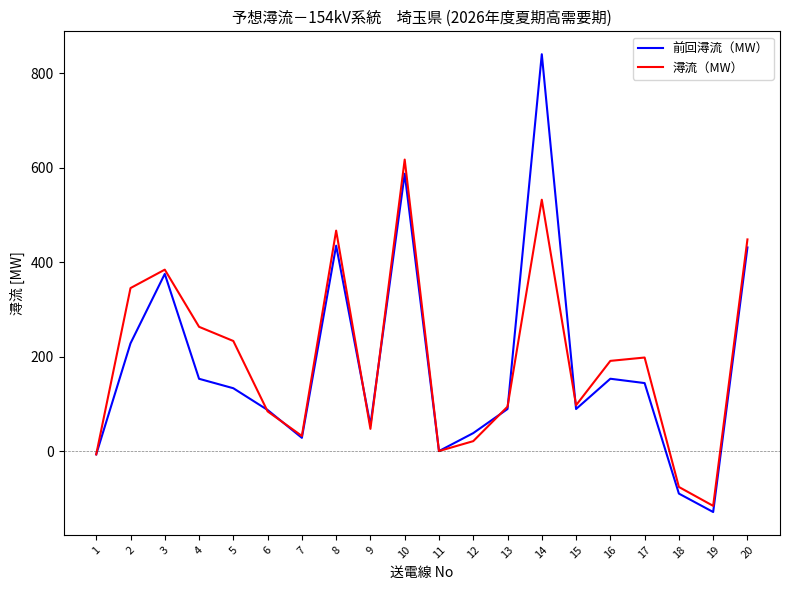

What is the smallest value displayed?

-129.0